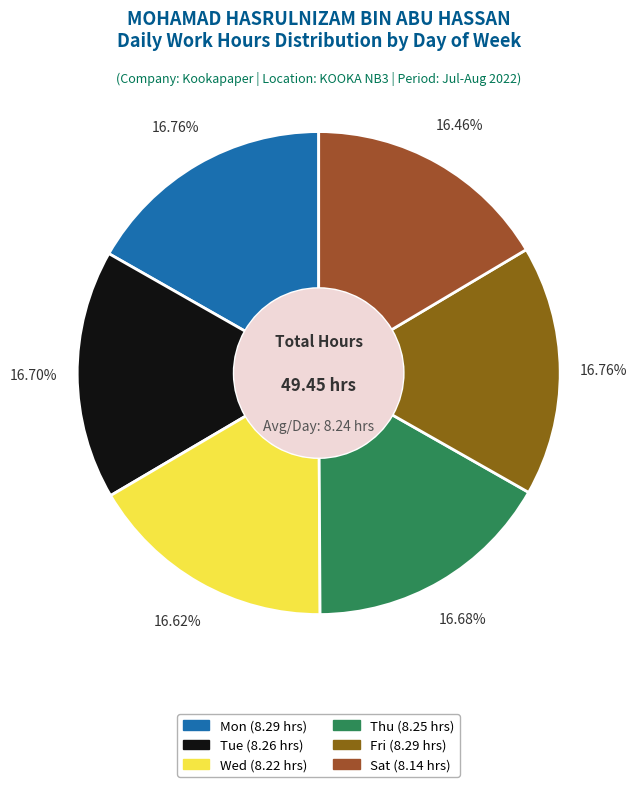

To the nearest percent, what is the combined percentage of Sat and Mon?

33%